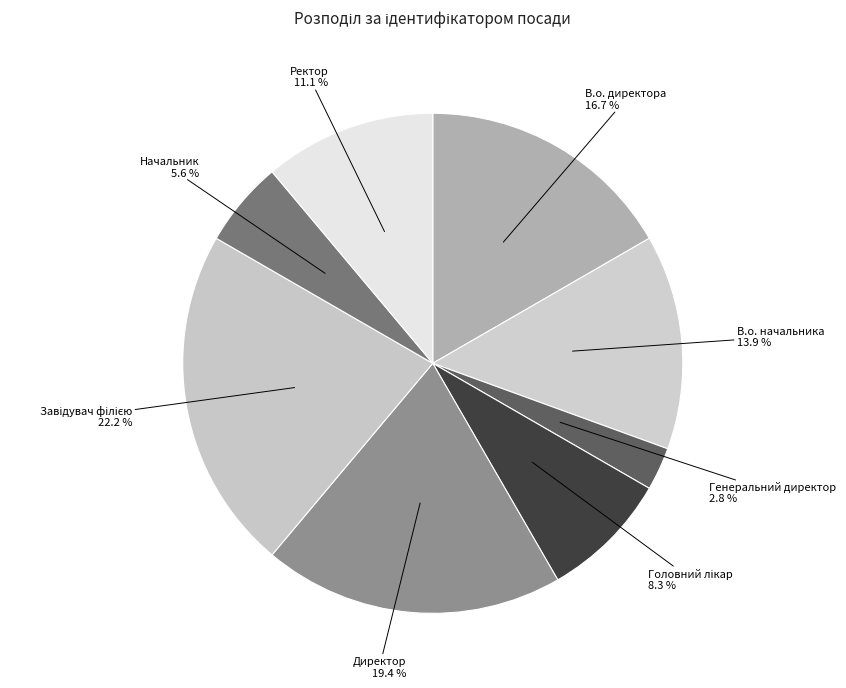

How much of the chart is everything except Начальник?

94.4%